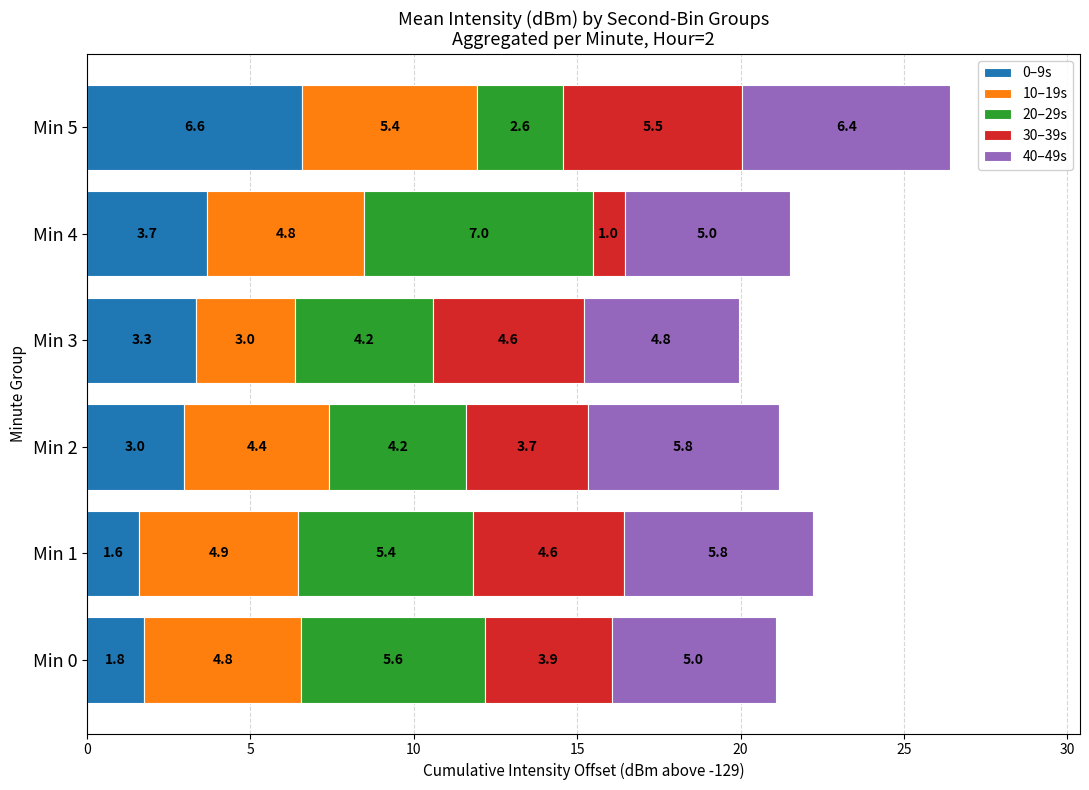

At which category is the sum across all series the highest?

Min 5